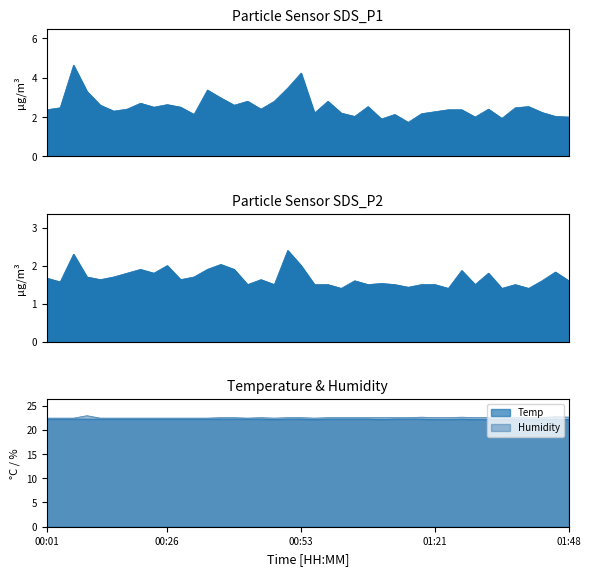

Which series has the largest range (max minus min)?

SDS_P1